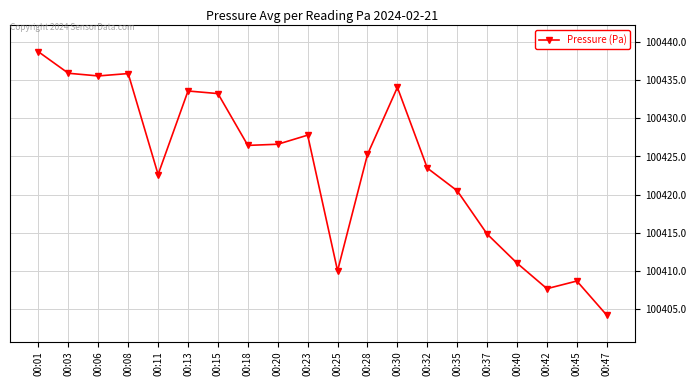

What is the value of the 1st point from the left?

100438.7